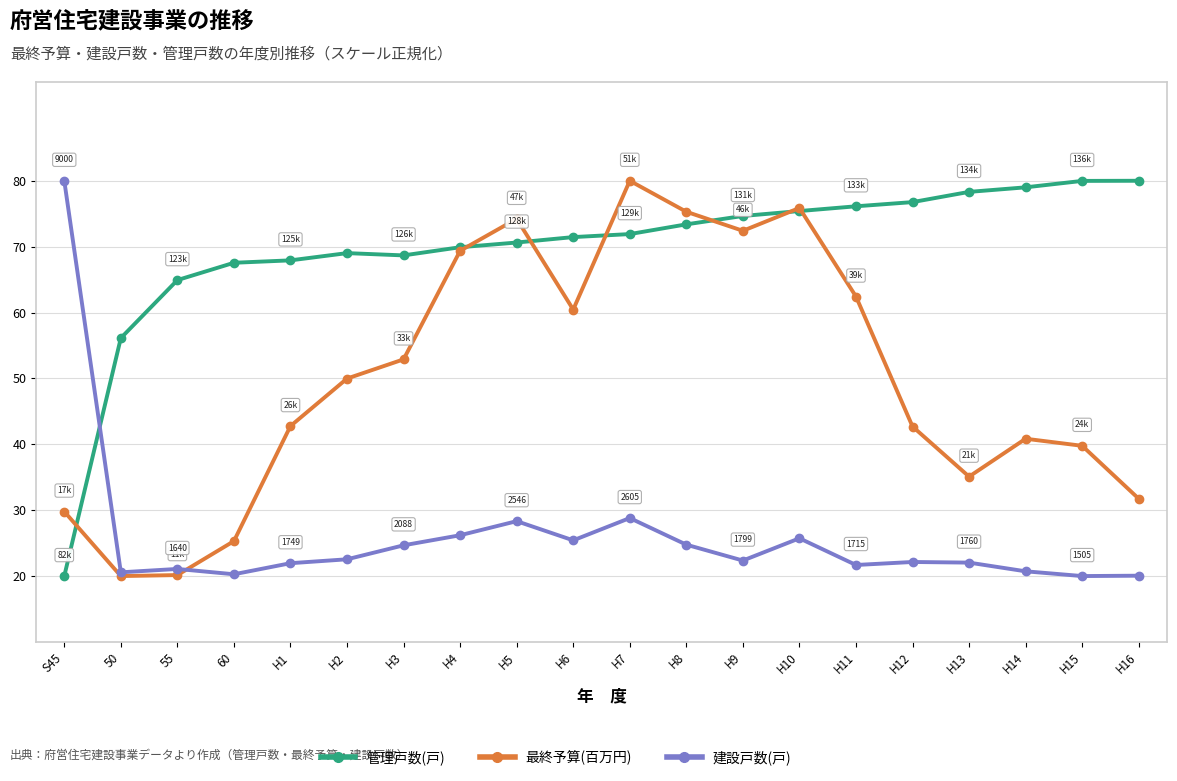

What is the approximate value of 建設戸数(戸) at H14?

20.7